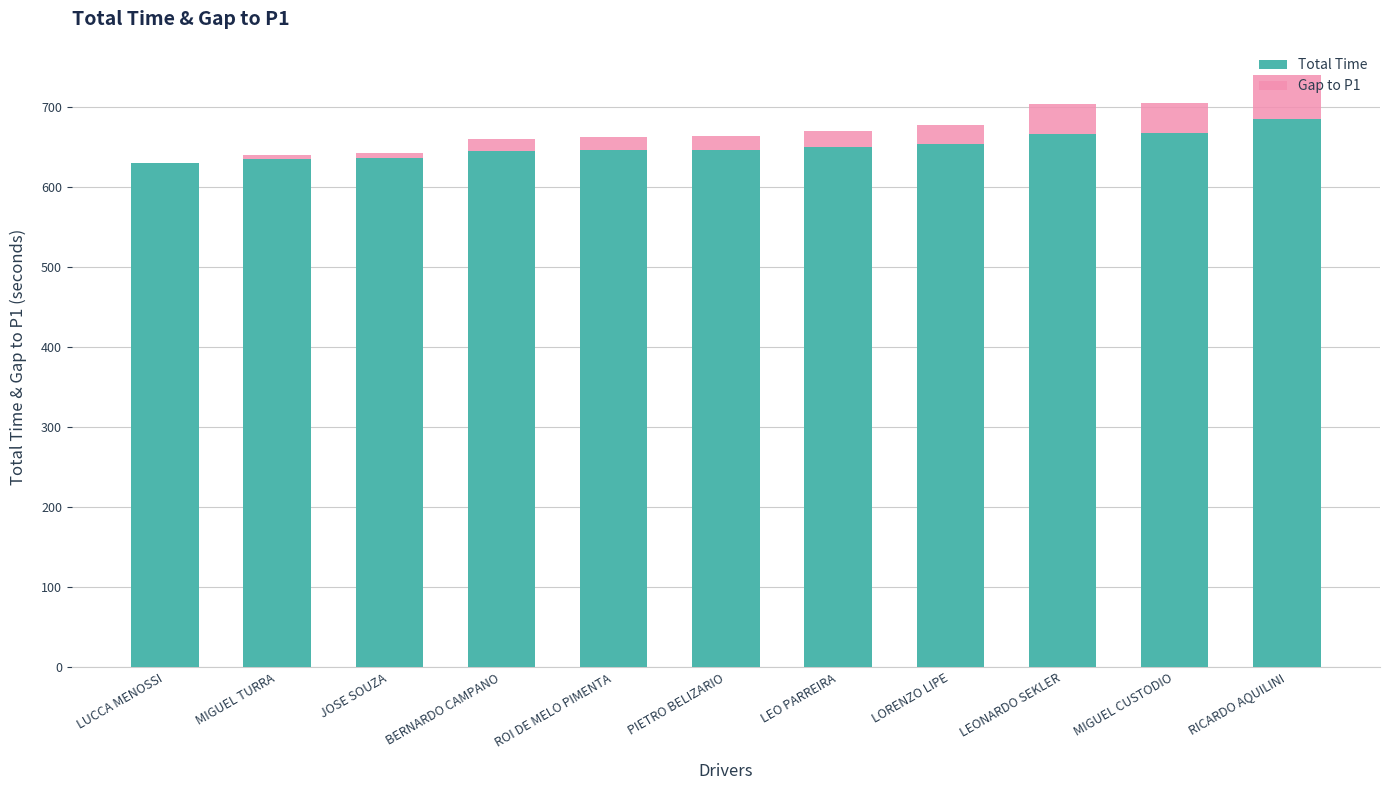

At which category is the sum across all series the highest?

RICARDO AQUILINI